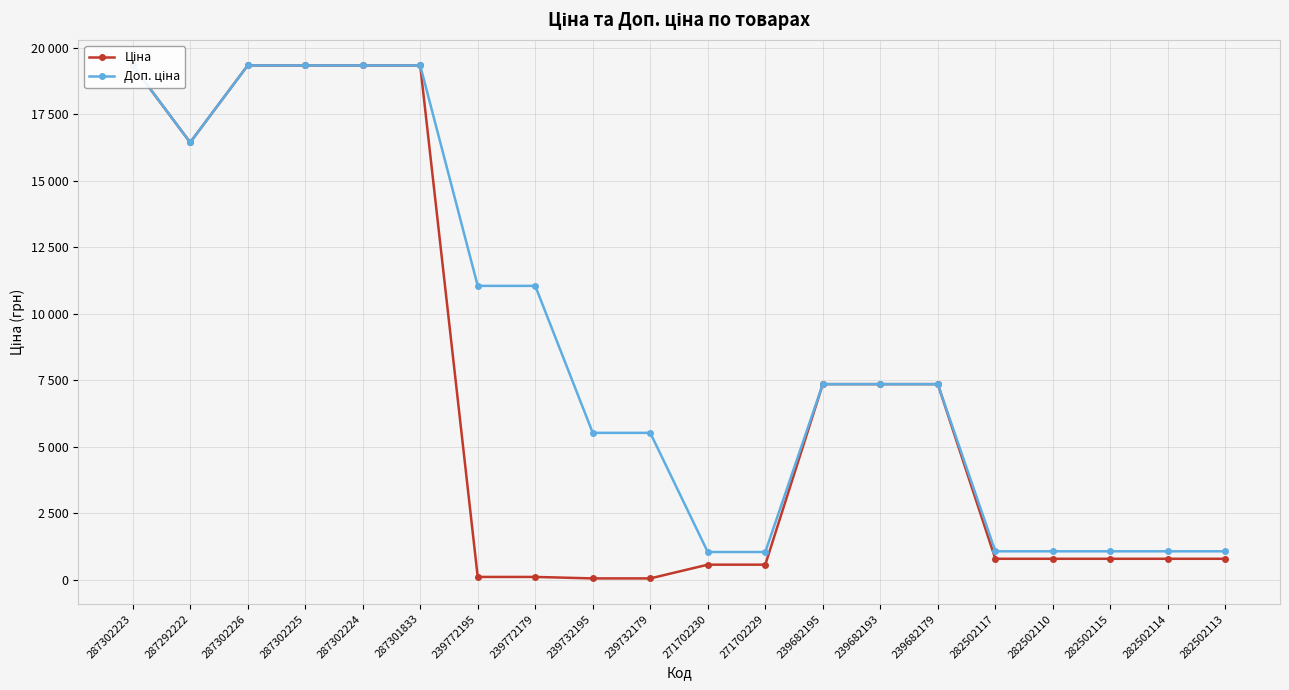

Which category has the highest value in the Ціна series?

287302223